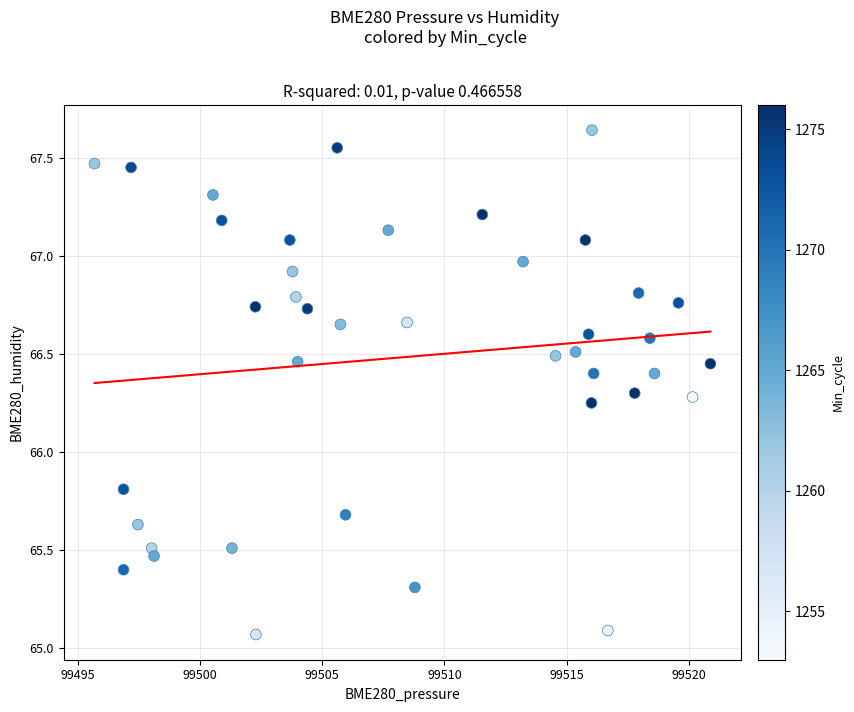

What Y value in the scatter plot is closest to 66?

65.8